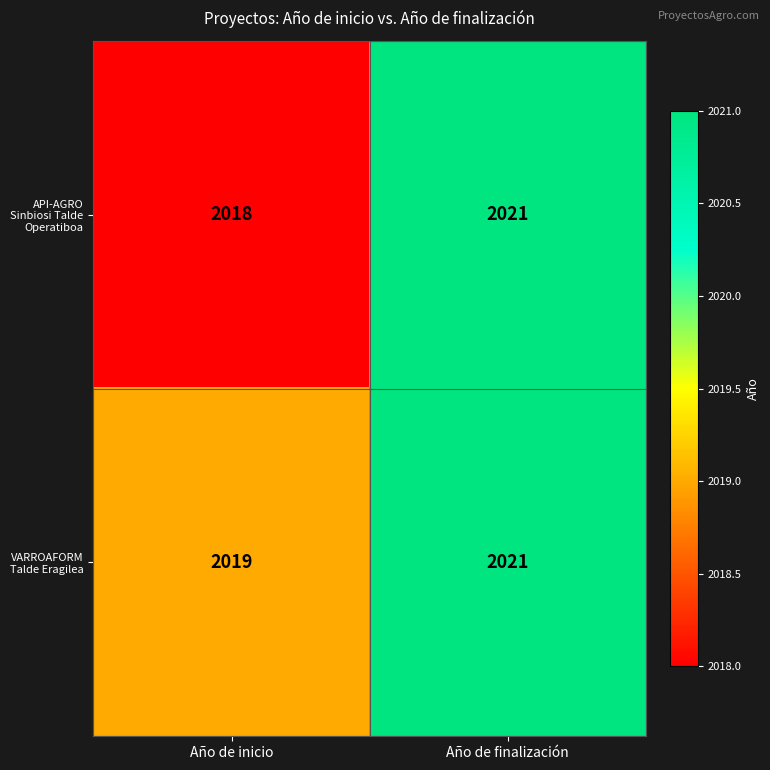

Read the API-AGRO Sinbiosi Talde Operatiboa value at Año de finalización.

2021